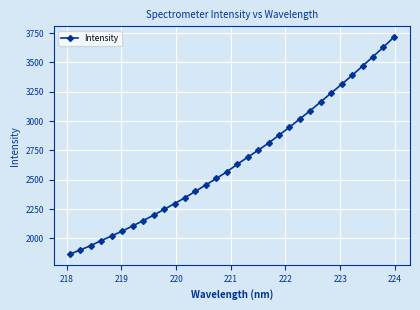

What is the minimum value shown in the chart?

1866.9